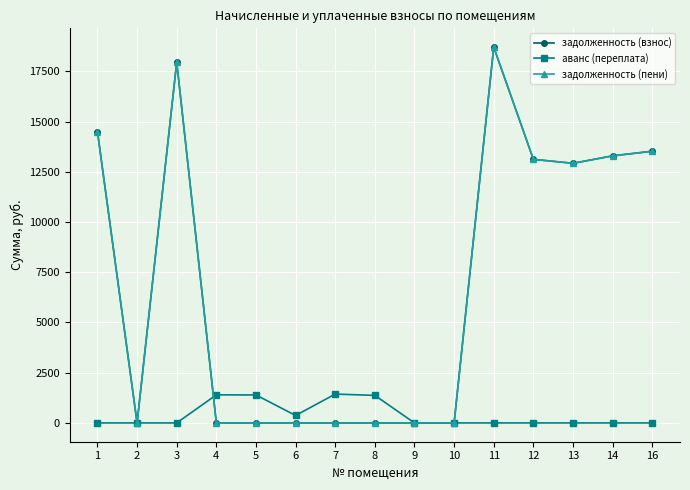

Does the chart have visible grid lines?

Yes